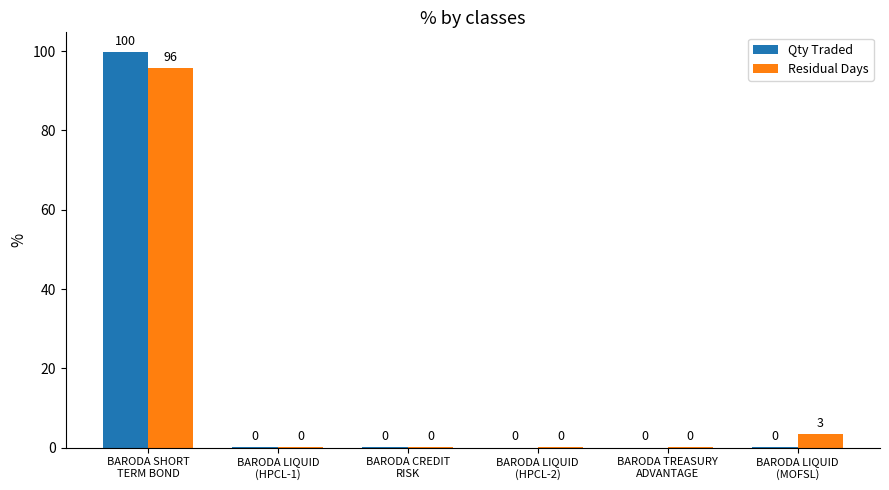

What is the greatest value displayed?

99.8